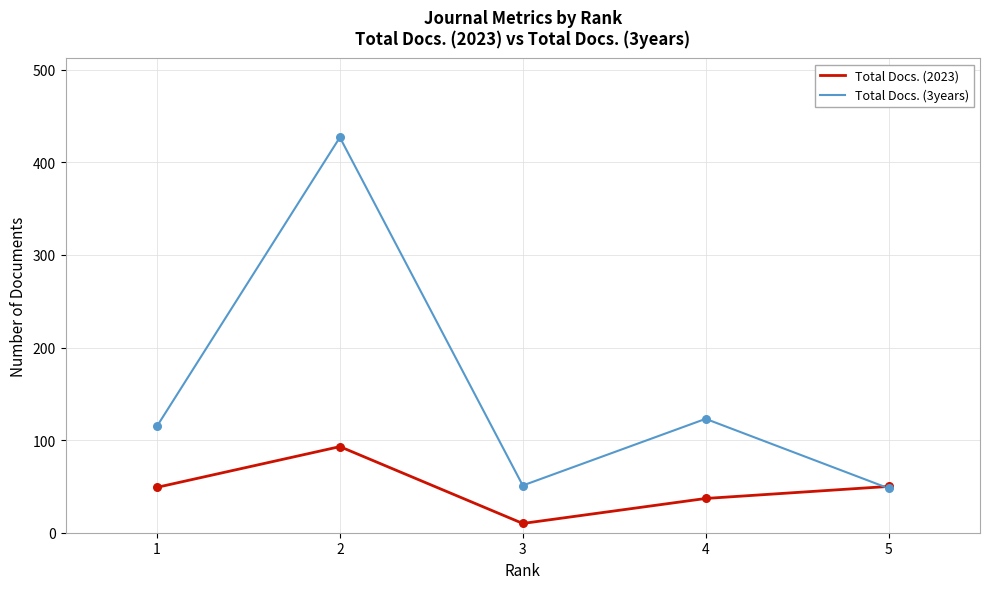

Which series changed the most between 1 and 5?

Total Docs. (3years)